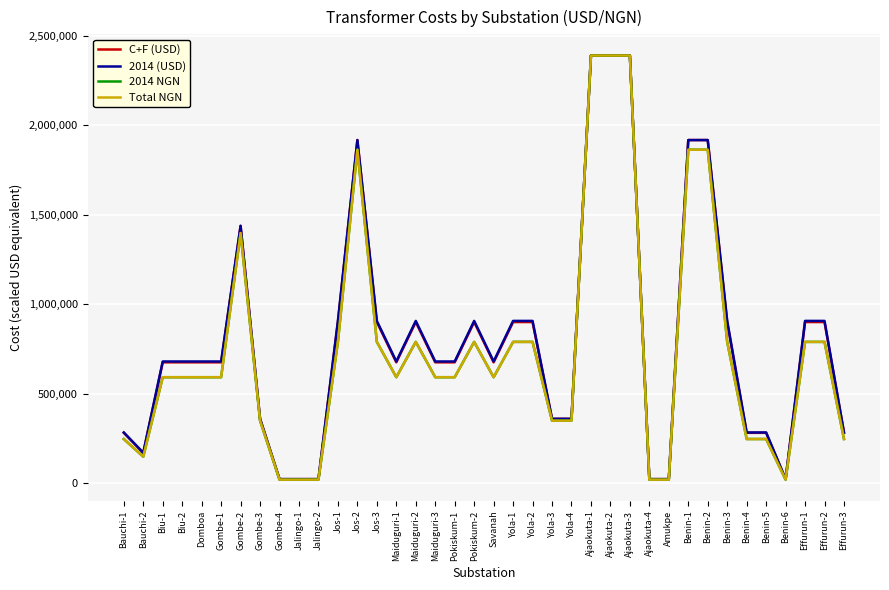

What is the total value across all series at Savanah?

2538912.5